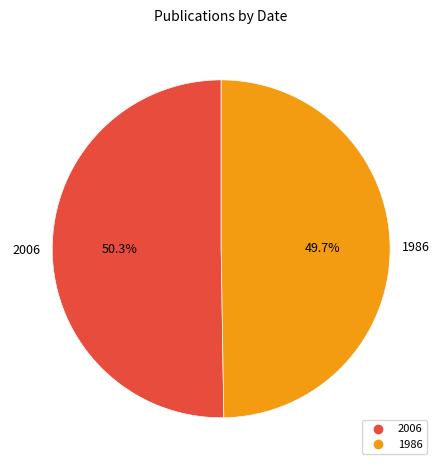

How much of the chart is everything except 1986?

50.3%